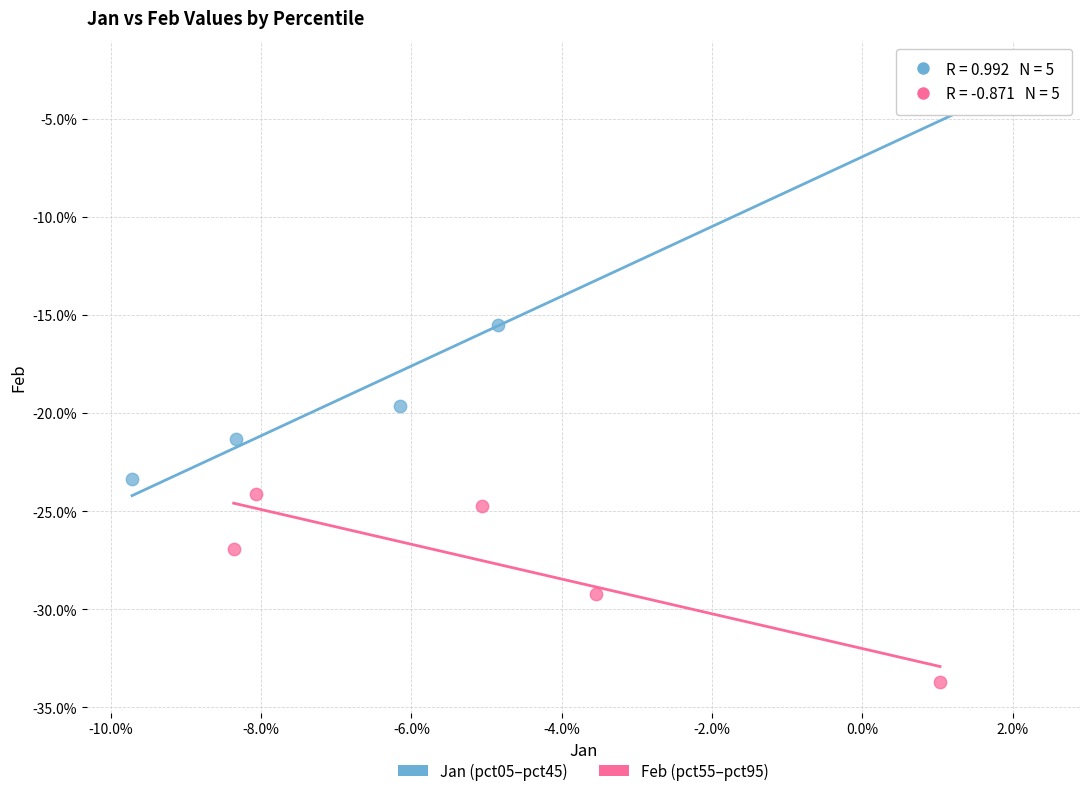

Which series has the largest Y range (max minus min)?

Jan (pct05–pct45)